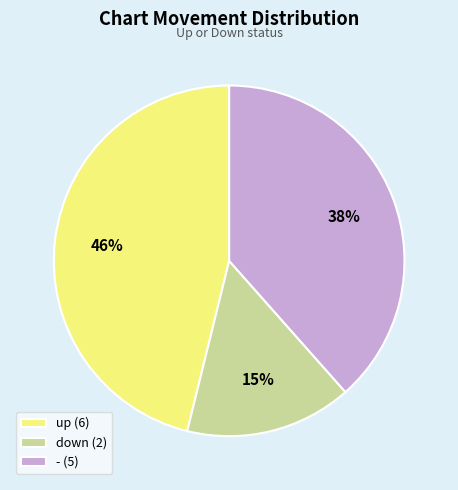

Combined, do - (5) and down (2) account for over 50%?

Yes